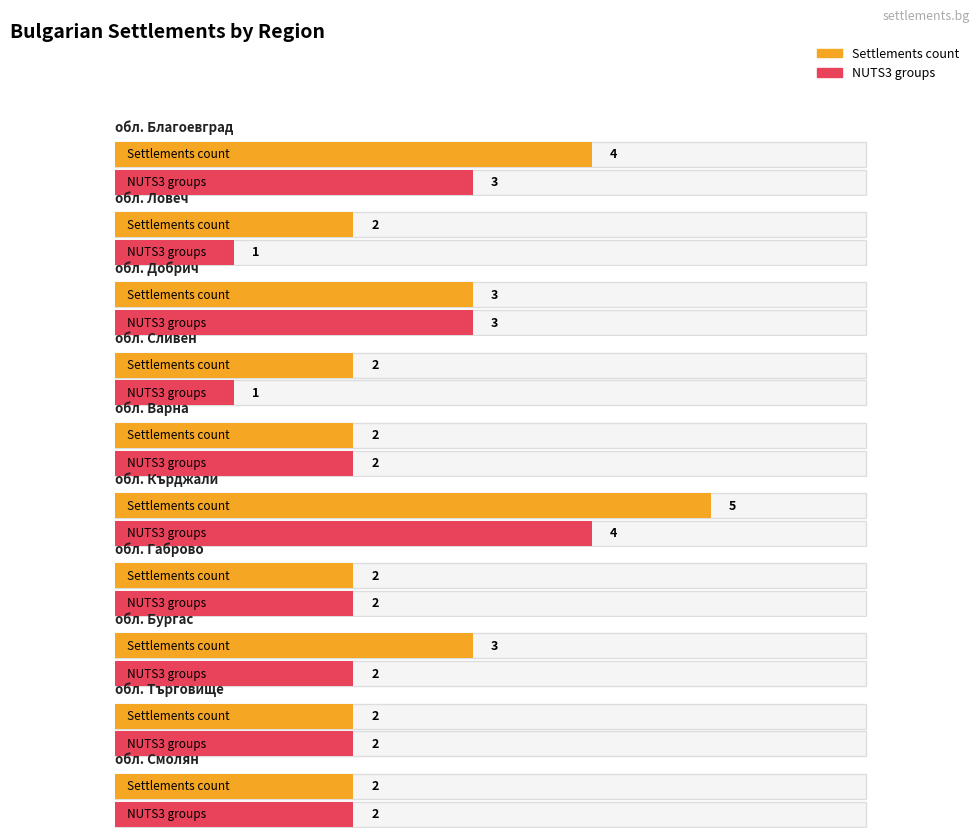

At which category is the sum across all series the highest?

обл. Кърджали